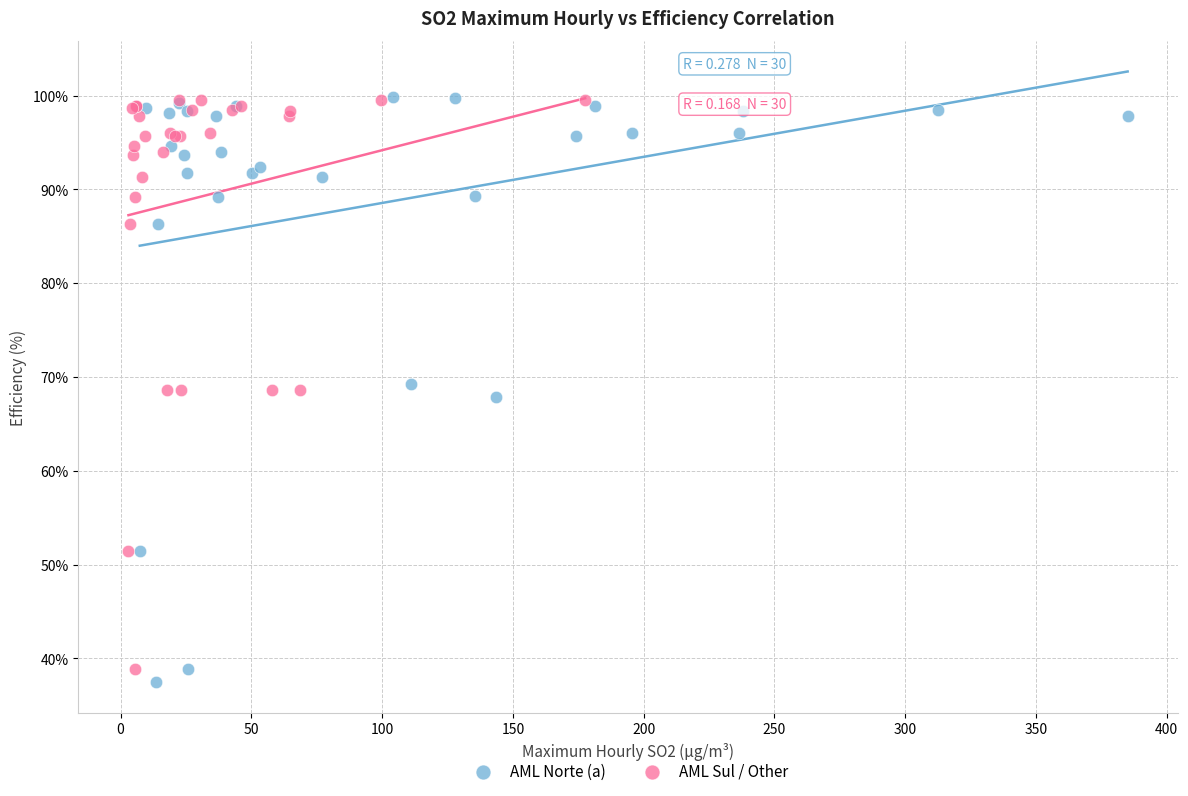

What are all the series names shown in the legend?

AML Norte (a), AML Sul / Other